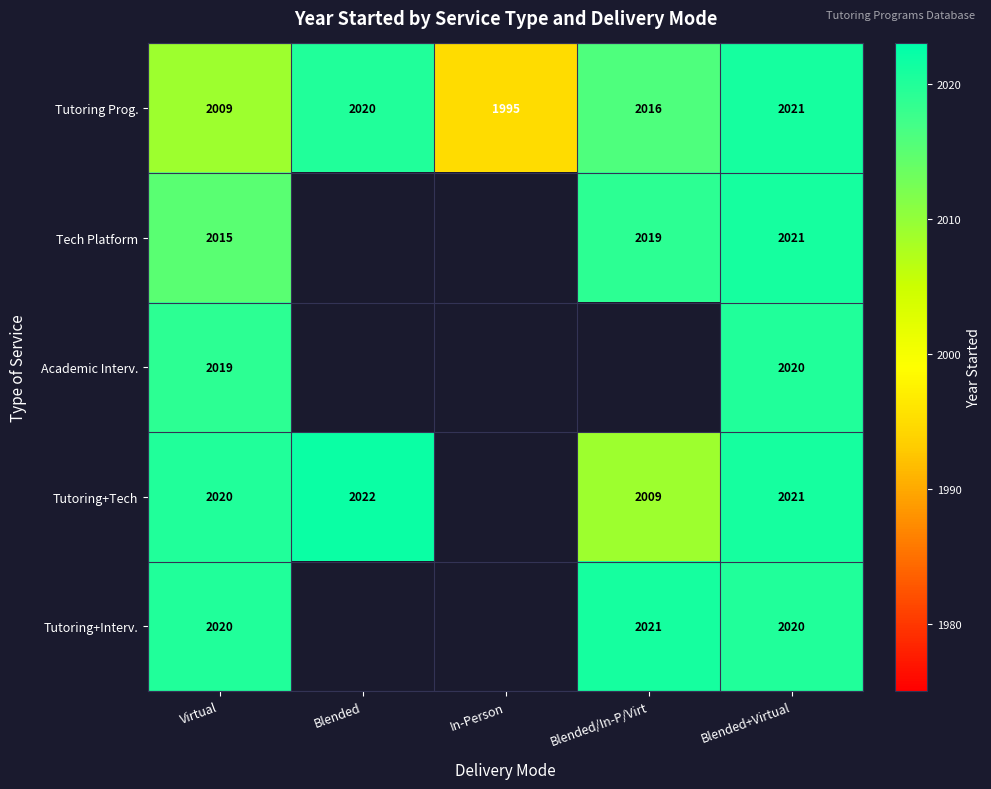

List the labels in order of Tutoring Prog. value, largest first.

Blended+Virtual, Blended, Blended/In-P/Virt, Virtual, In-Person